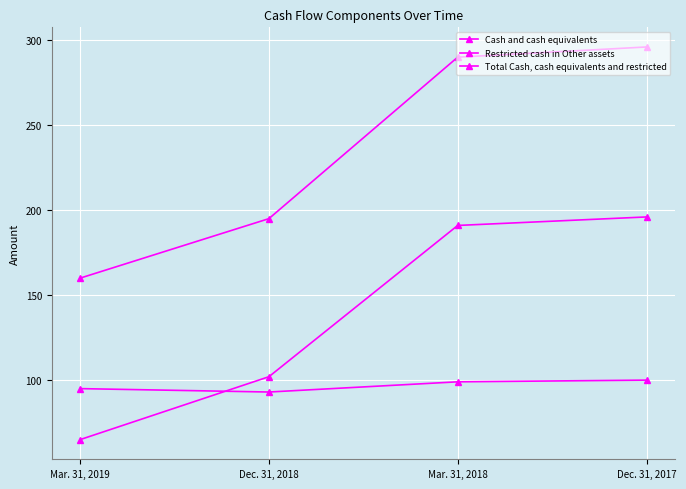

Reading left to right, list all the values displayed in this chart.

Cash and cash equivalents: 65	102	191	196
Restricted cash in Other assets: 95	93	99	100
Total Cash, cash equivalents and restricted: 160	195	290	296